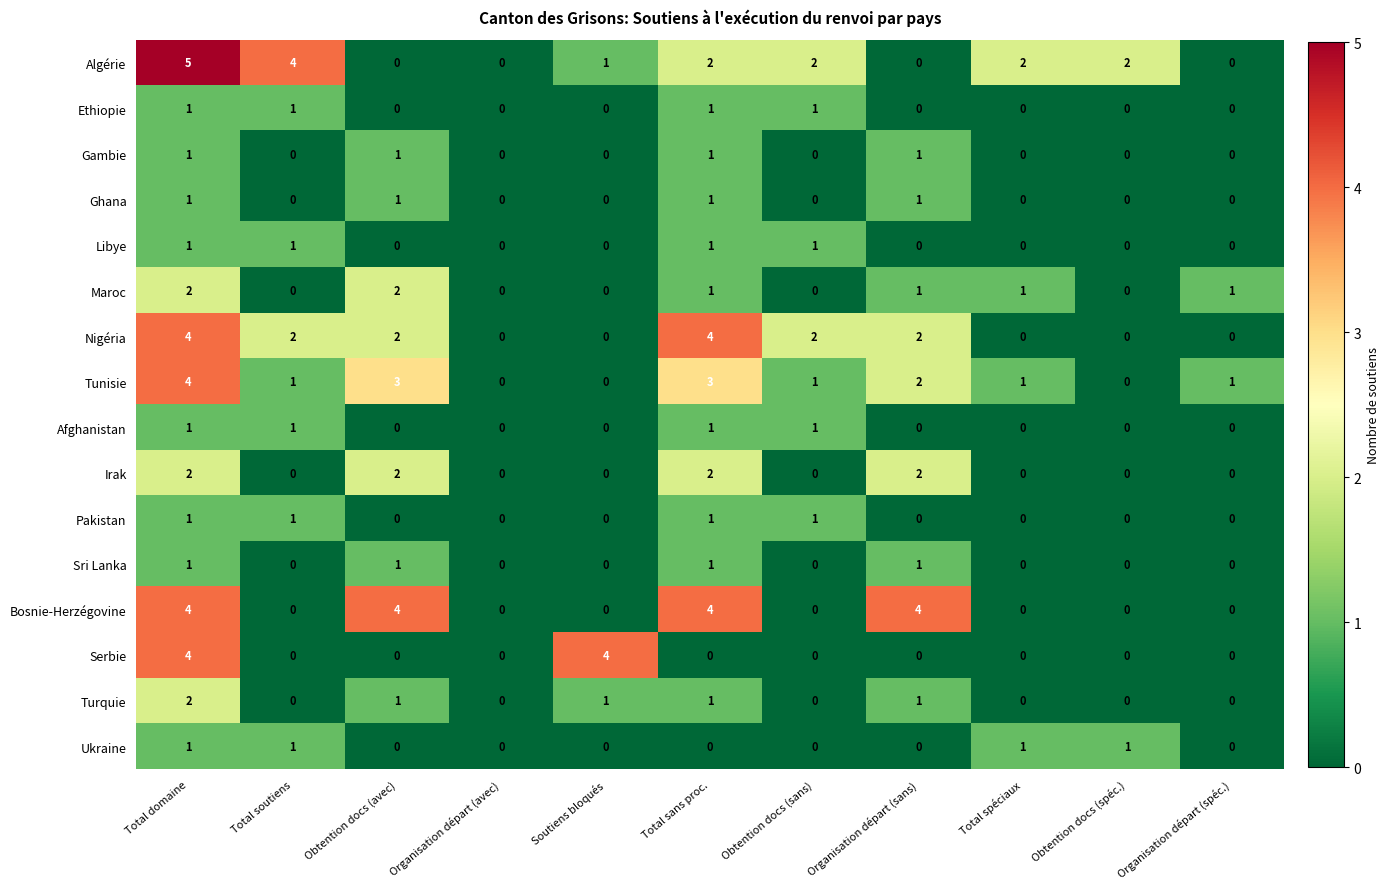

What is the sum of all Turquie values?

6